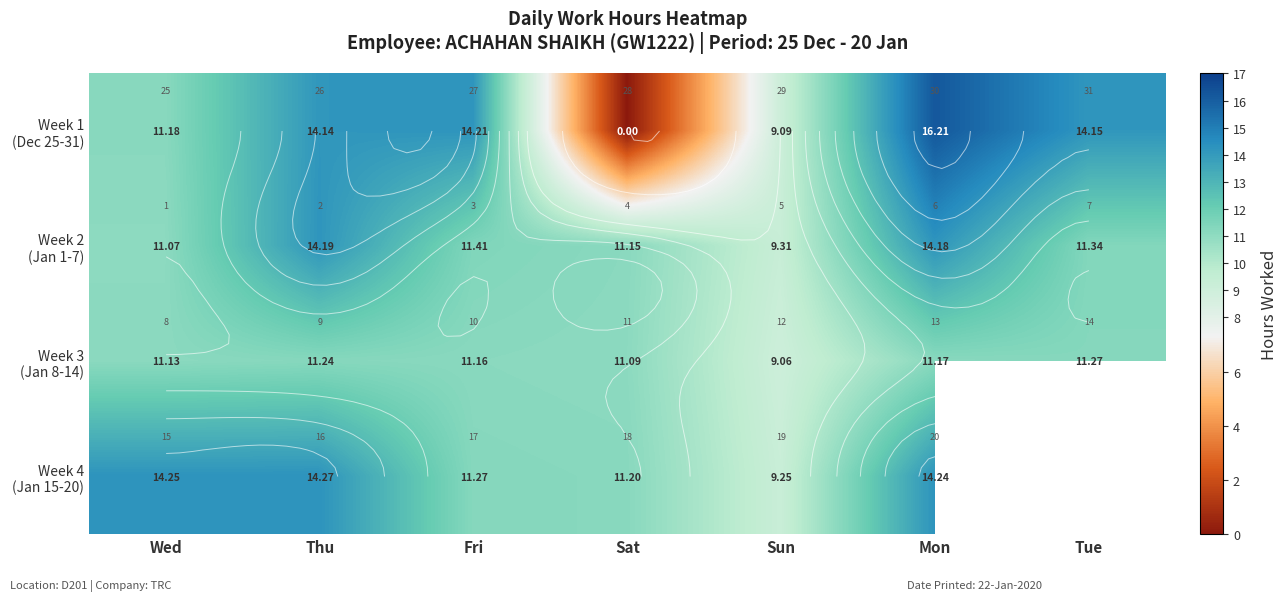

Is it true that Week 2 (Jan 1-7) equals 11.4 at Fri?

True